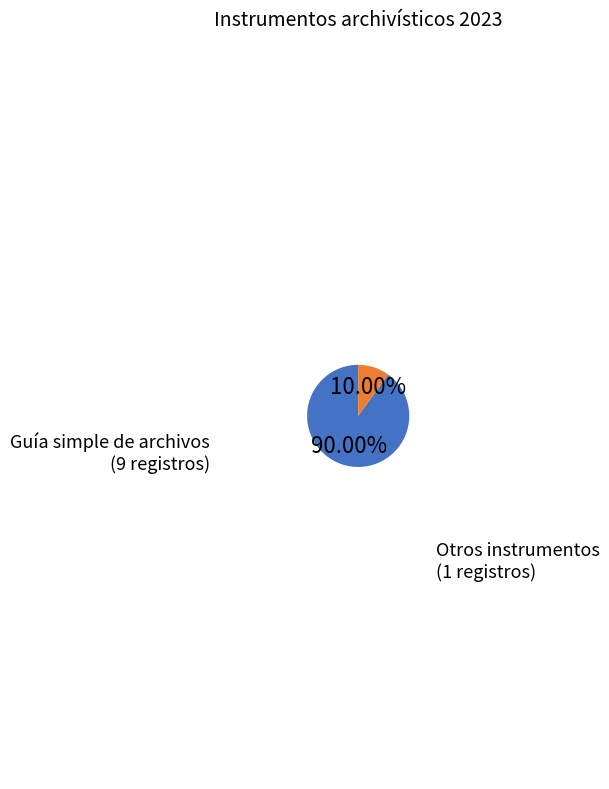

Is there any slice that represents more than half of the pie?

Yes